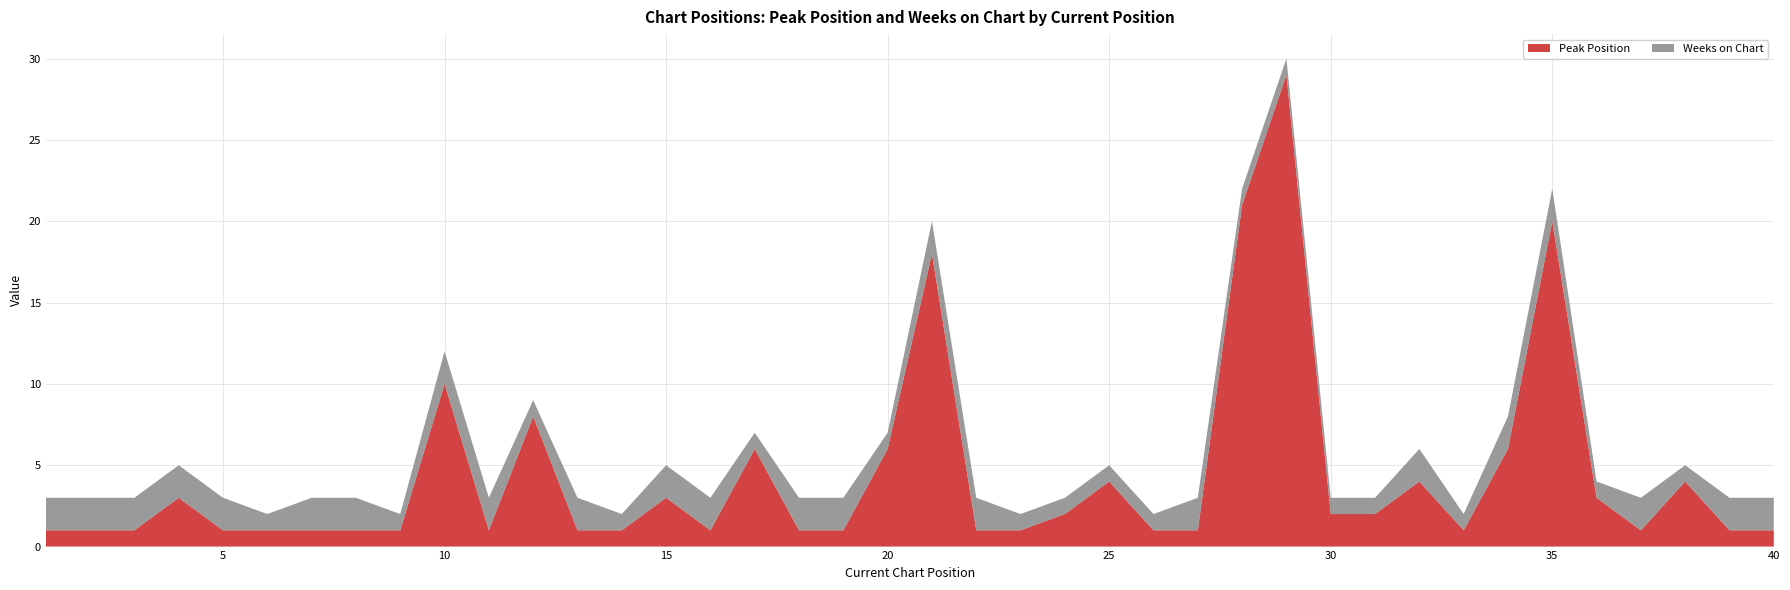

Reading left to right, what are all the values shown in this chart?

Peak Position: 1	1	1	3	1	1	1	1	1	10	1	8	1	1	3	1	6	1	1	6	18	1	1	2	4	1	1	21	29	2	2	4	1	6	20	3	1	4	1	1
Weeks on Chart: 2	2	2	2	2	1	2	2	1	2	2	1	2	1	2	2	1	2	2	1	2	2	1	1	1	1	2	1	1	1	1	2	1	2	2	1	2	1	2	2